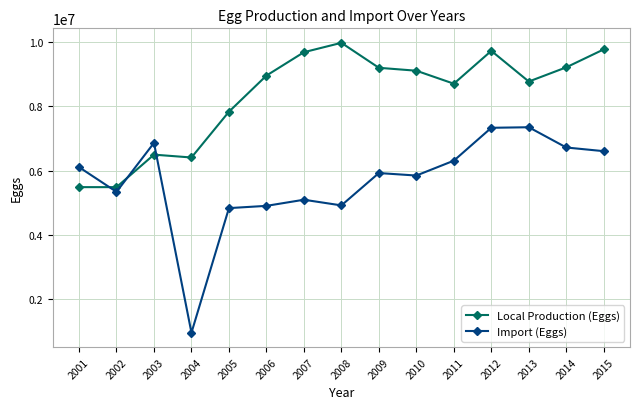

Which series has the largest range (max minus min)?

Import (Eggs)